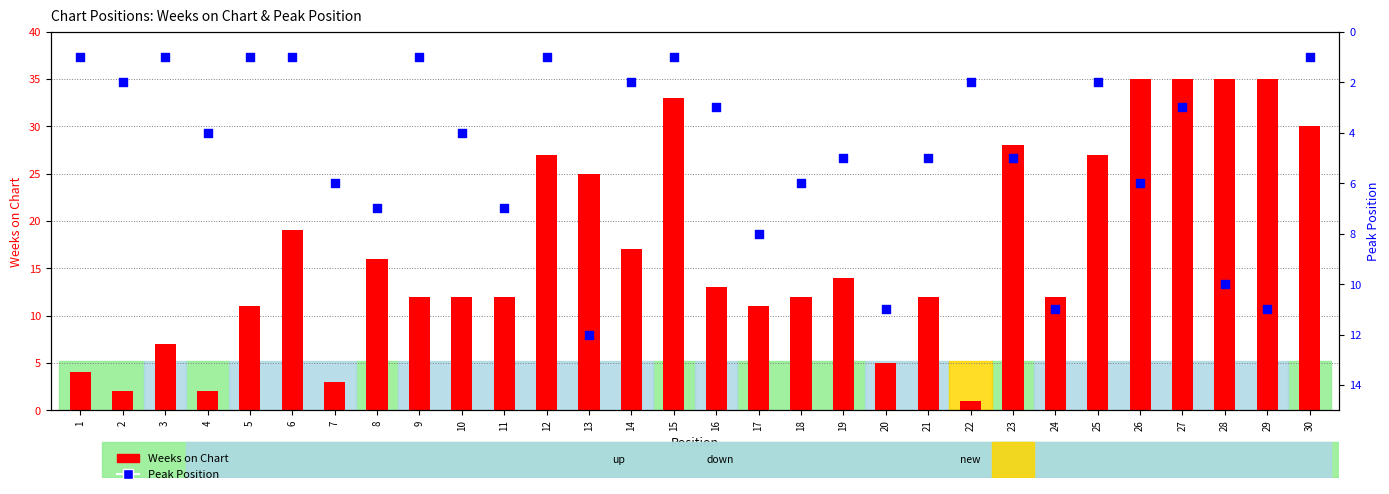

Is the value of Weeks on Chart at 15 greater than the value of Peak Position at 14?

Yes